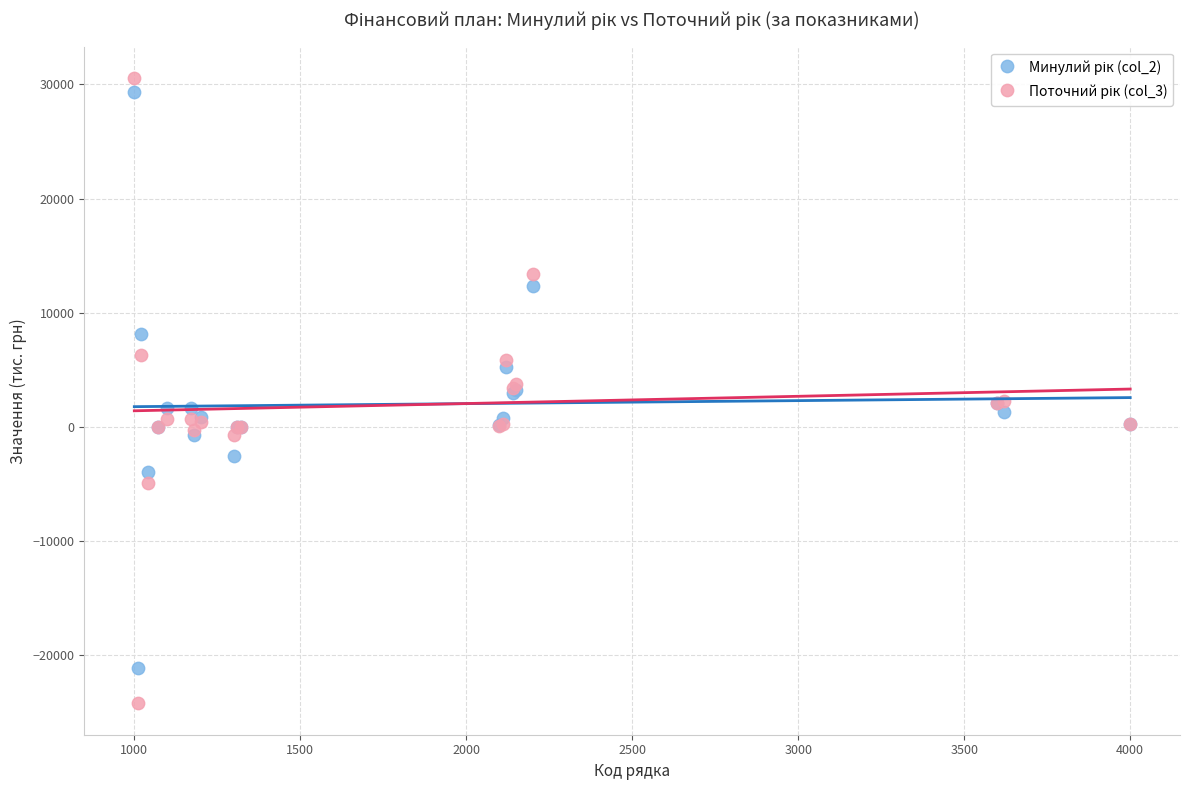

What is the X range (max minus min) for the scatter plot?

3000